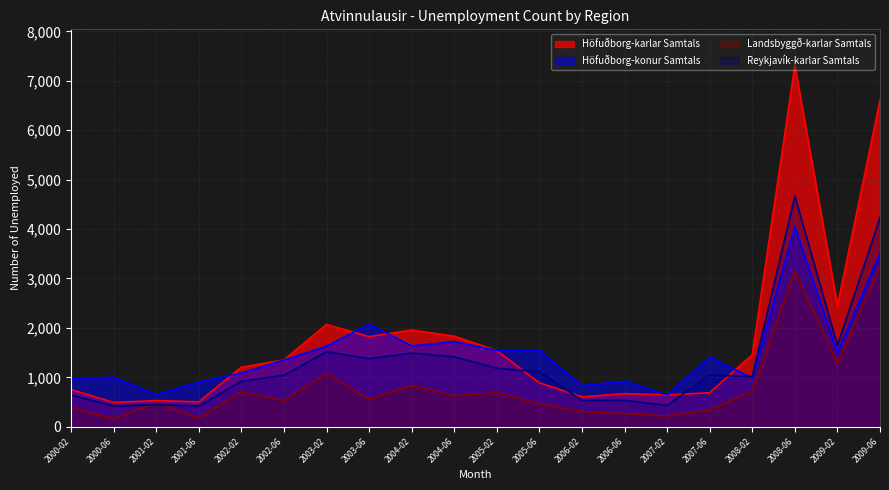

Where do Landsbyggð-karlar Samtals and Reykjavík-karlar Samtals first cross each other?

2000-06 and 2001-02